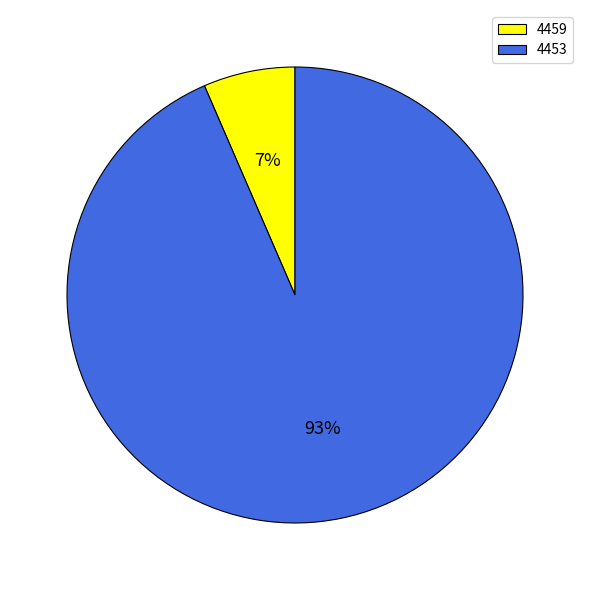

How many segments does this pie chart have?

2